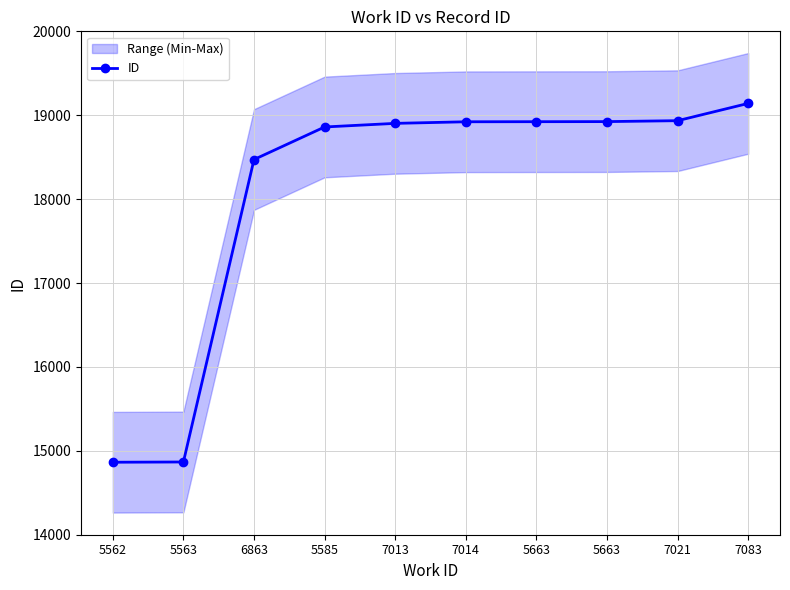

True or false: the data shows 10066 at 7083.

False